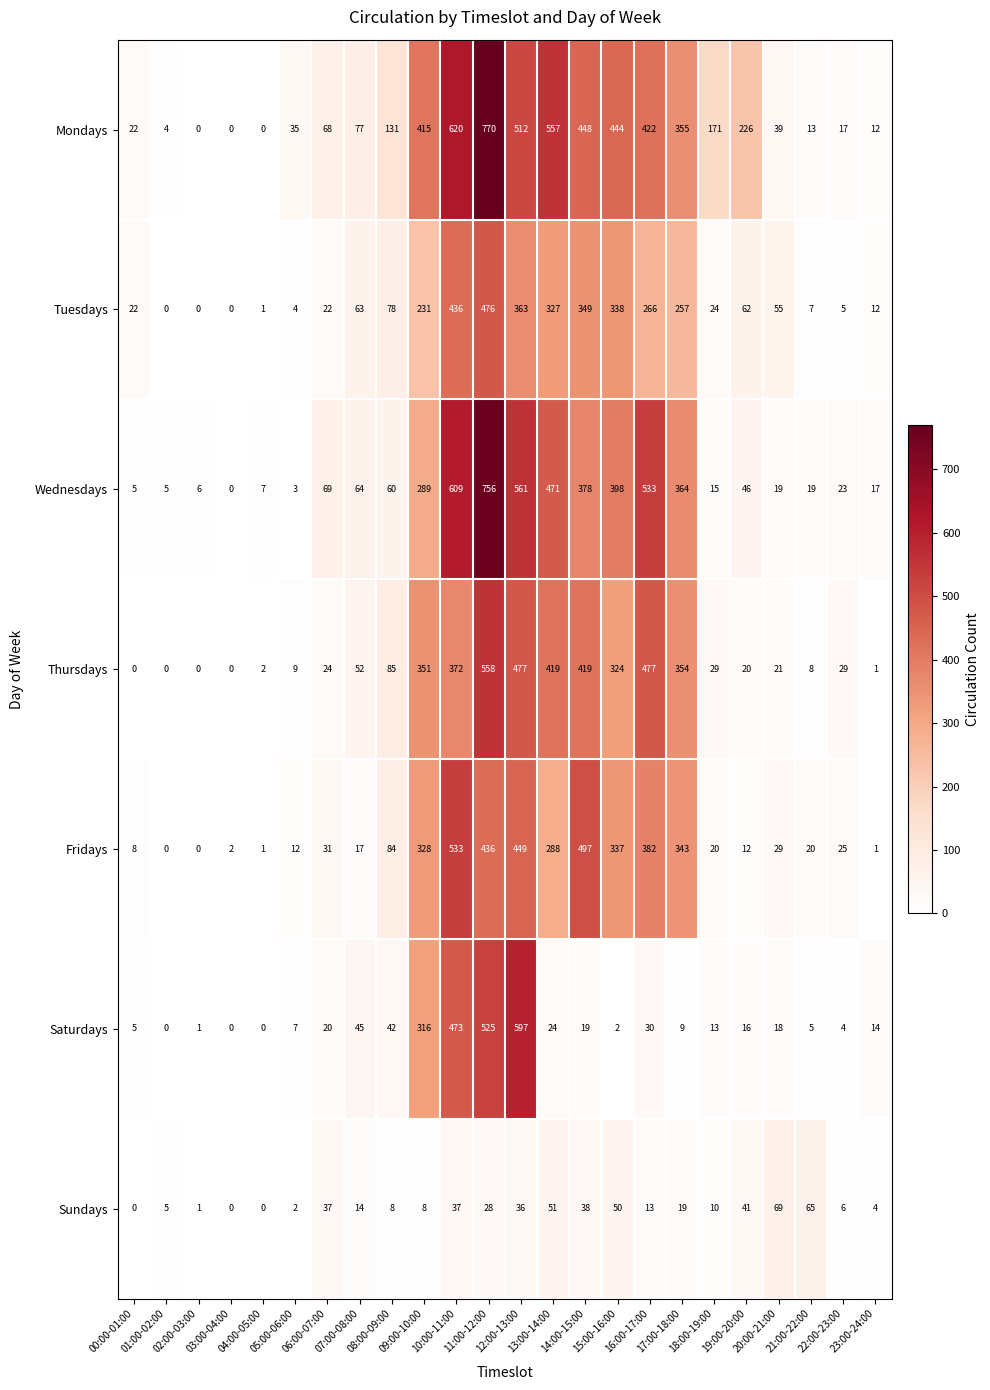

Which series changed the most between 15:00-16:00 and 19:00-20:00?

Wednesdays